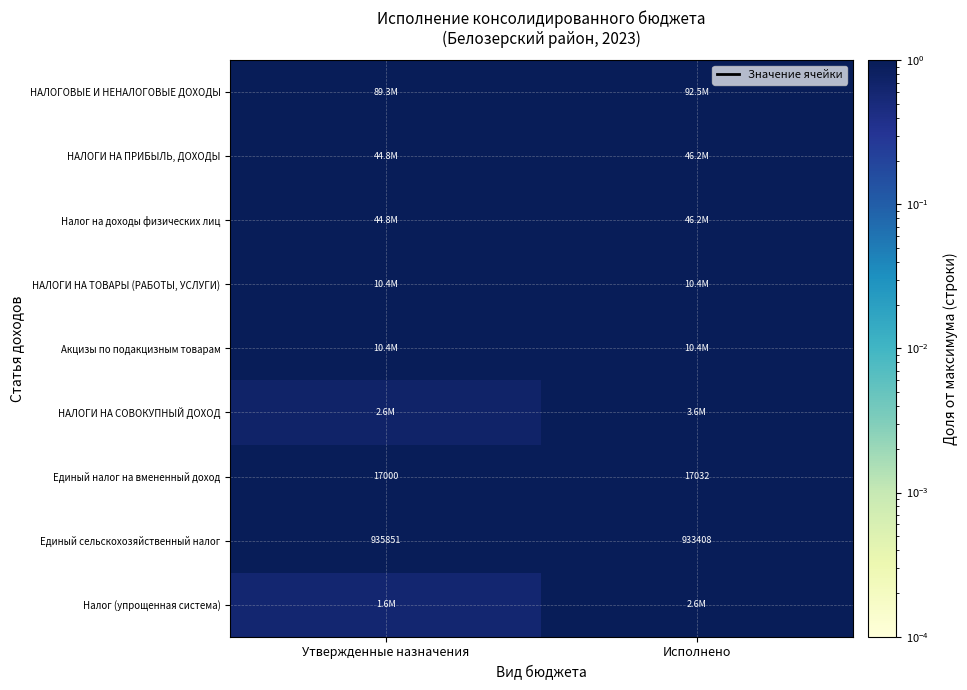

At which label is Единый сельскохозяйственный налог closest to 934629?

Исполнено